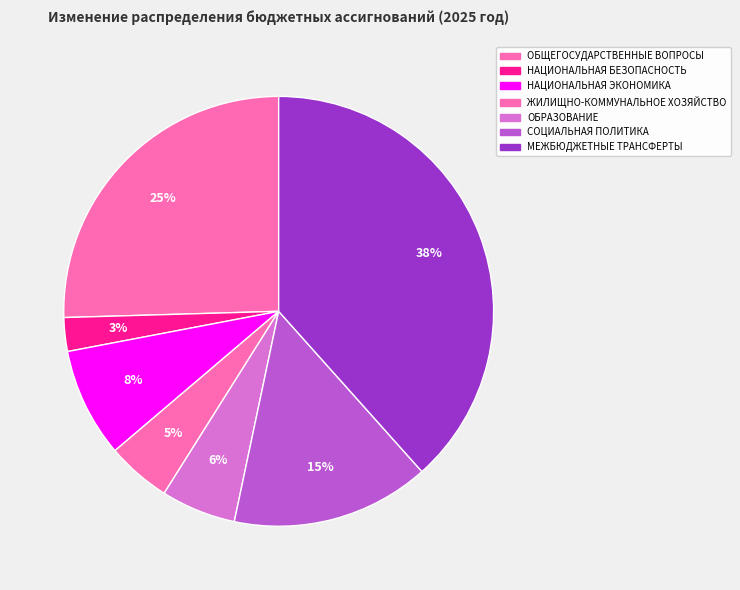

What portion of the pie excludes ОБЩЕГОСУДАРСТВЕННЫЕ ВОПРОСЫ?

74.5%